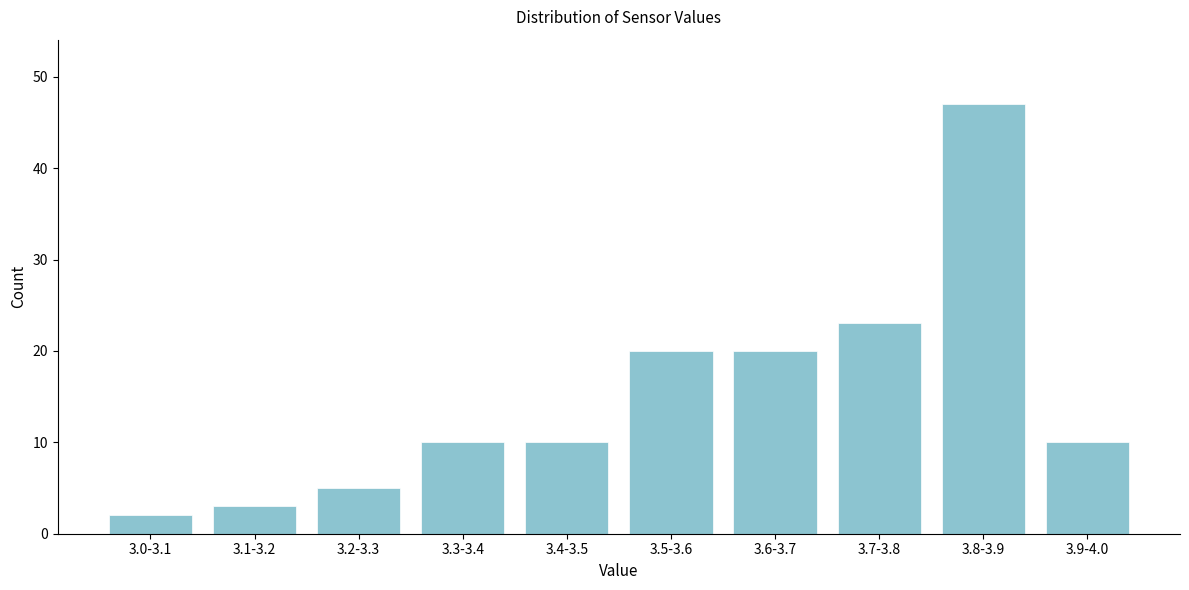

Reading left to right, transcribe all the data shown in this chart.

2	3	5	10	10	20	20	23	47	10